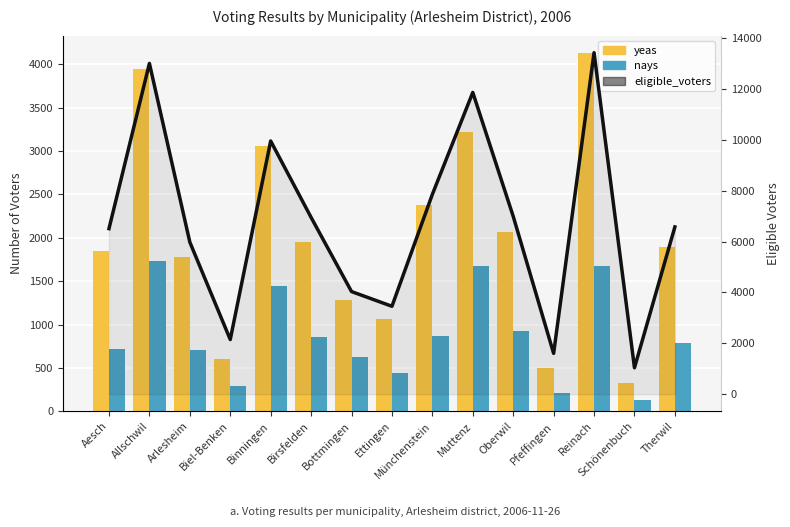

What is the value of the eligible_voters bar at the 8th from the left?

3456